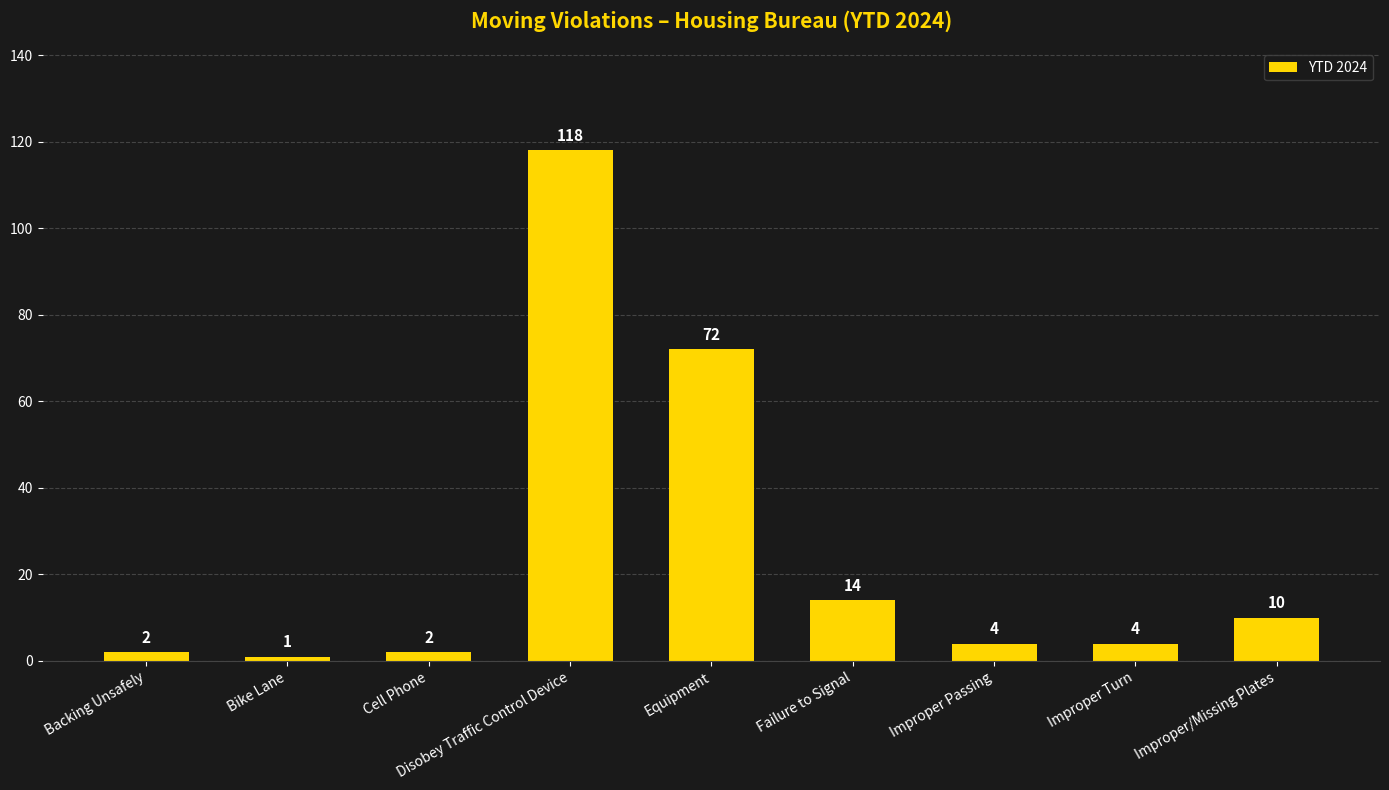

Does the chart contain stacked bars?

No